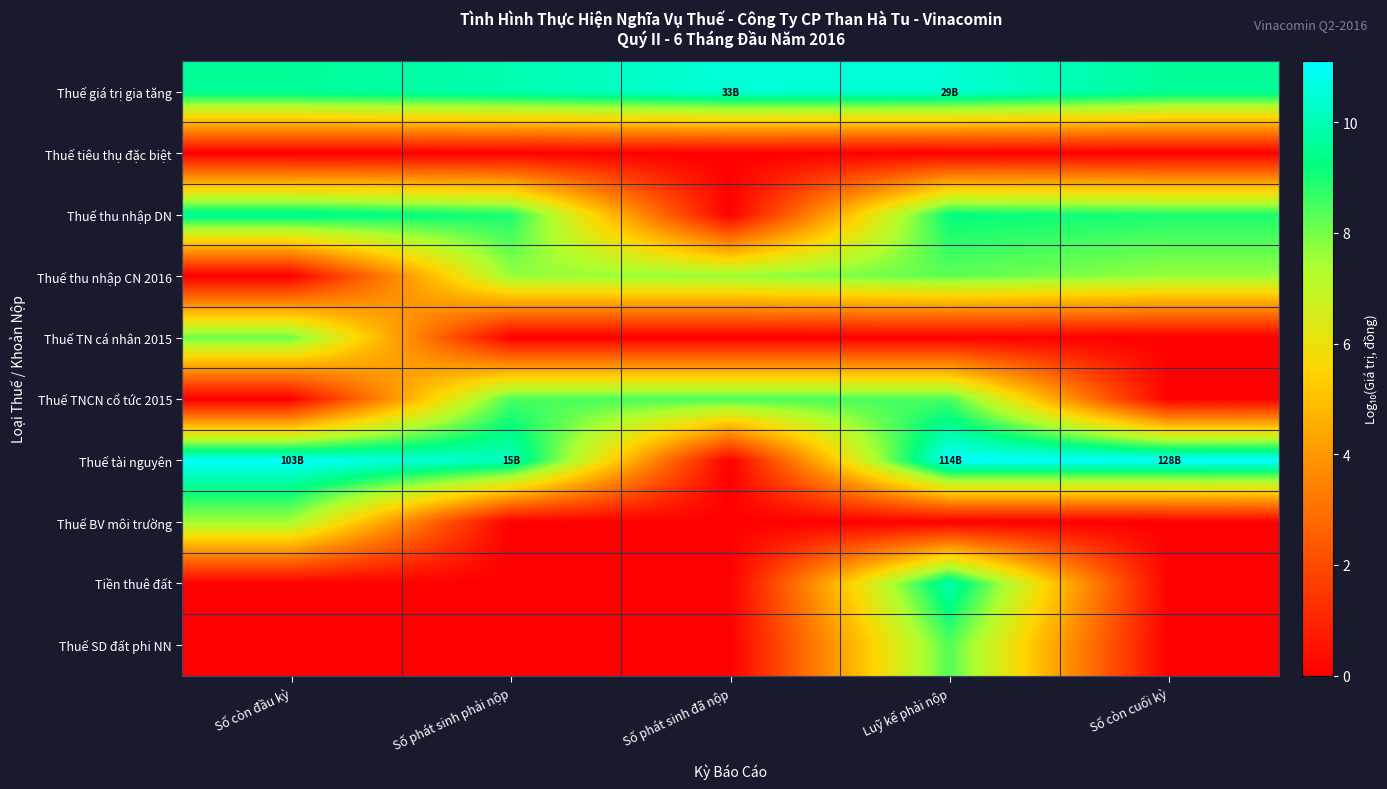

Between Số còn cuối kỳ and Số còn đầu kỳ, which is larger?

Số còn cuối kỳ